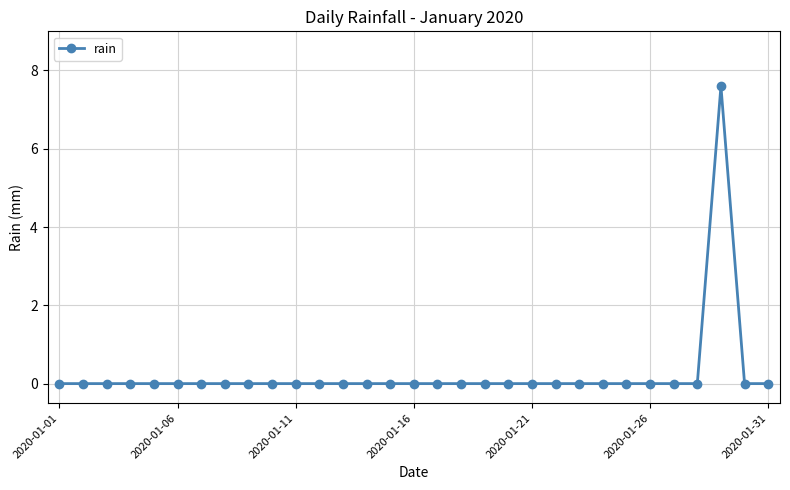

True or false: the data has more than 0 interior local peaks.

True